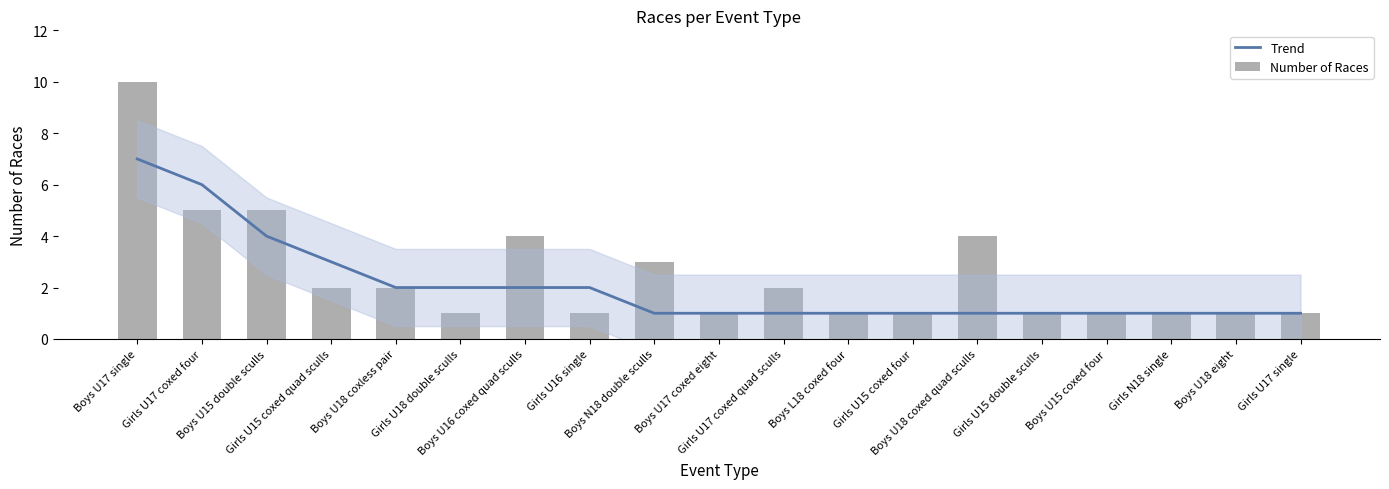

What is the label of the 14th bar from the right?

Girls U18 double sculls